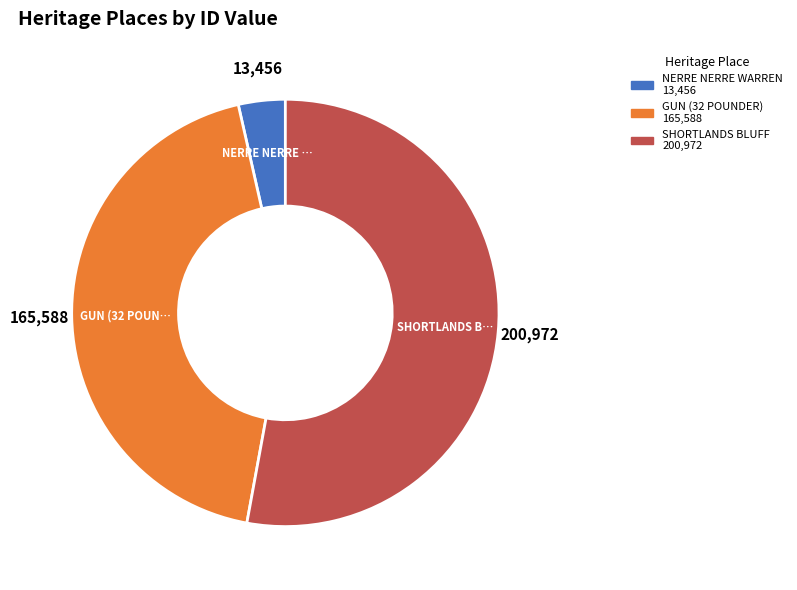

How many slices are in this pie chart?

3